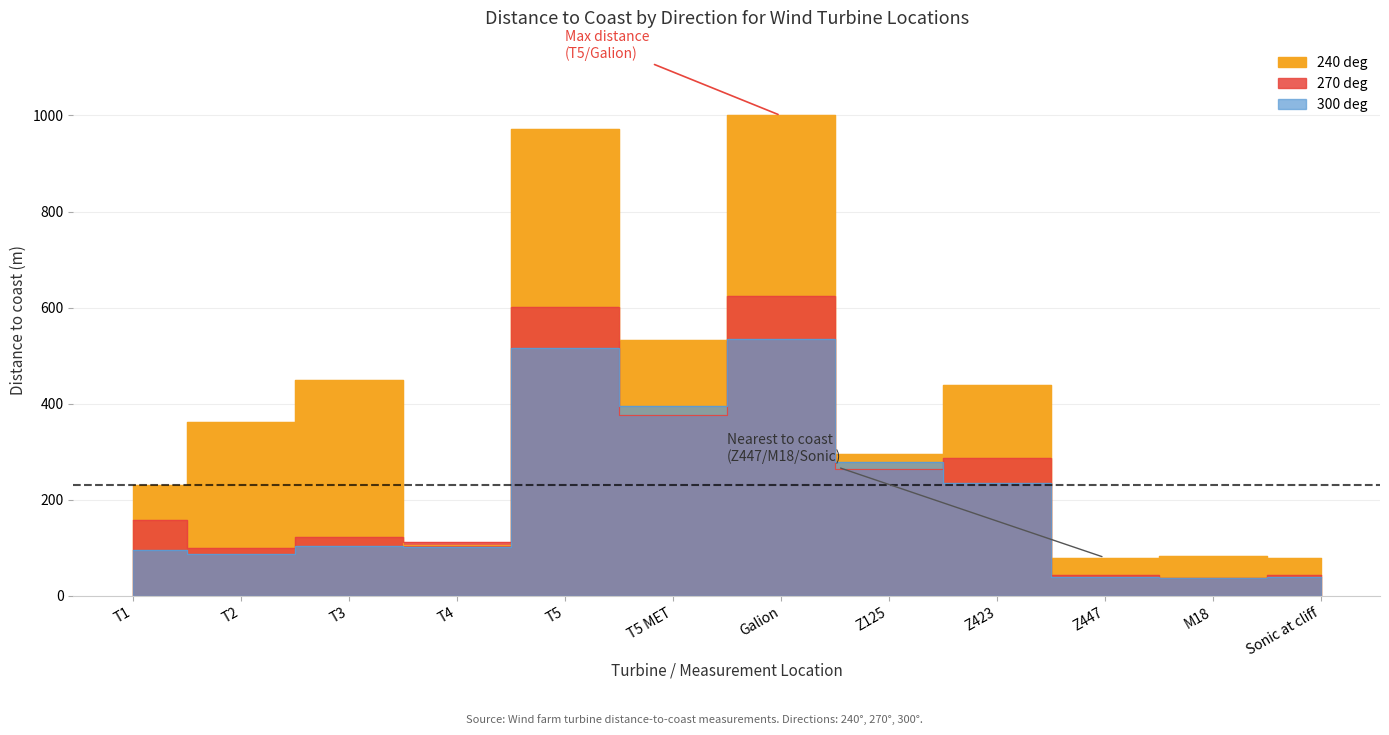

Between M18 and Galion, which is larger?

Galion